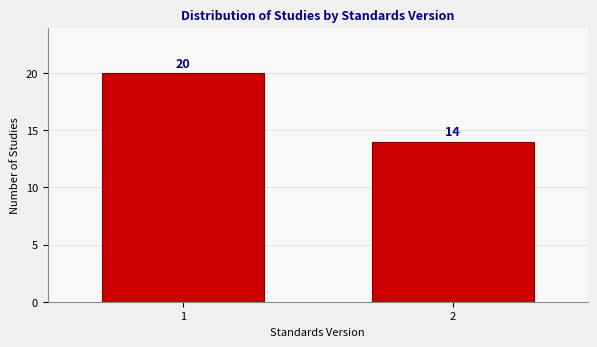

Reading left to right, list all the values displayed in this chart.

1=20	2=14